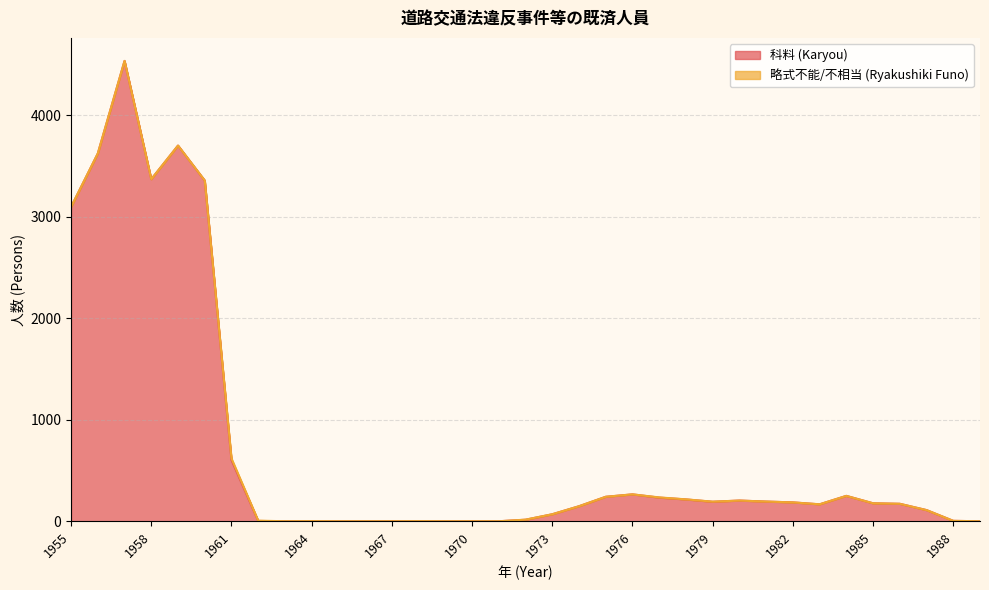

What is the sum of the values at 1969 and 1962?

3